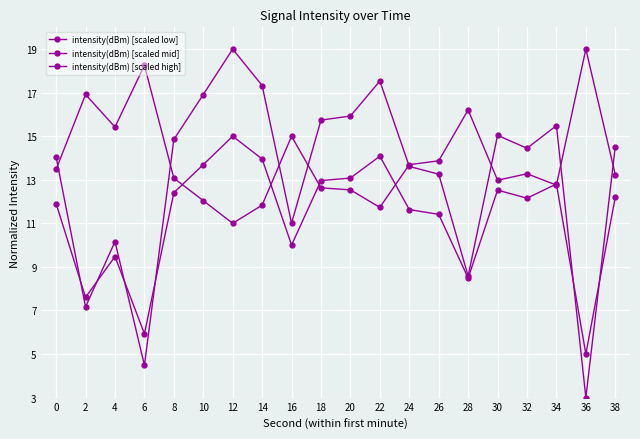

At which label is intensity(dBm) [scaled high] closest to 15?

16